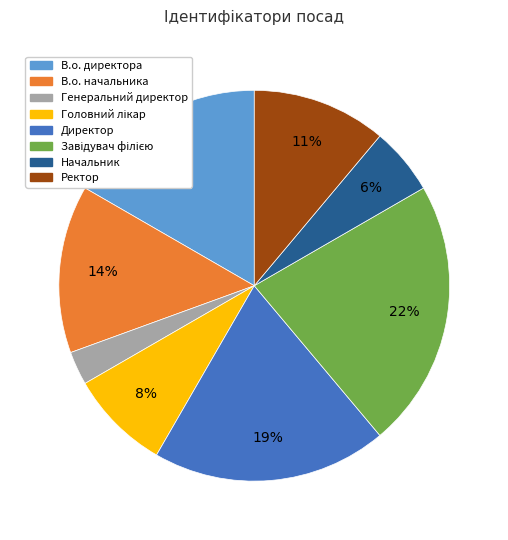

Approximately how many times larger is the value at Начальник compared to Ректор?

0.5